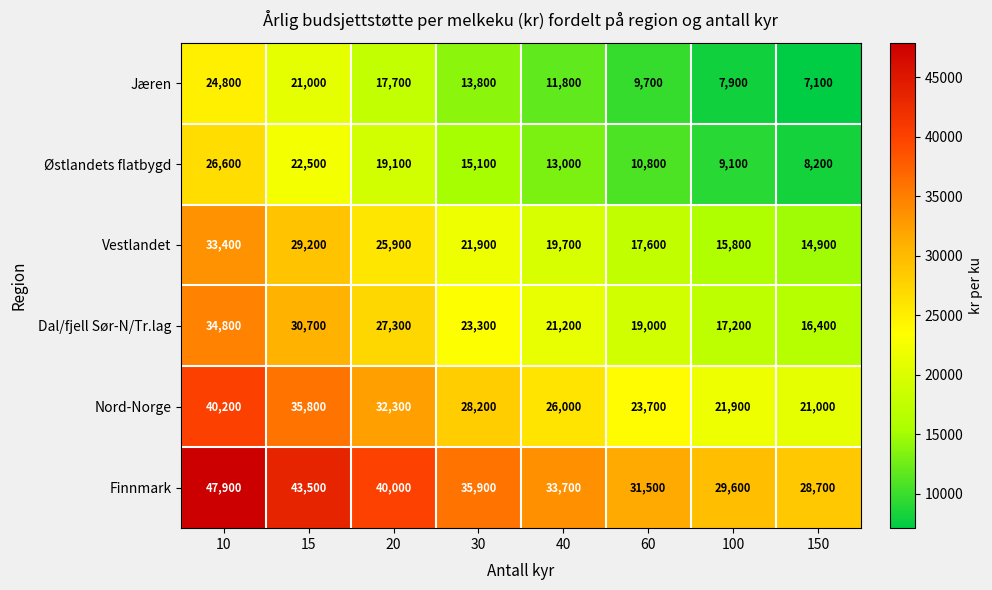

Rank the series by their maximum value, from highest to lowest.

Finnmark, Nord-Norge, Dal/fjell Sør-N/Tr.lag, Vestlandet, Østlandets flatbygd, Jæren